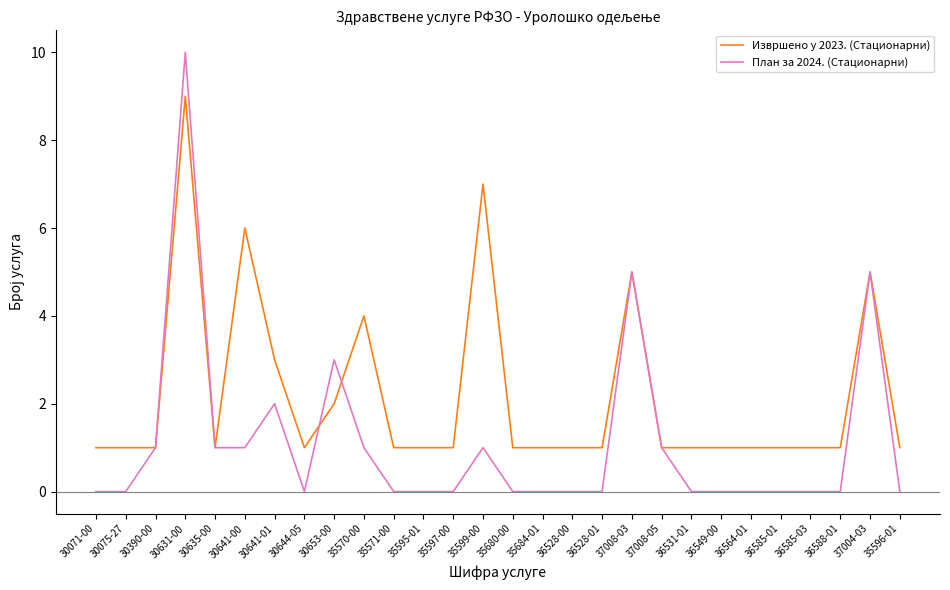

Reading left to right, extract all data points from this chart.

Извршено у 2023. (Стационарни): 30071-00=1	30075-27=1	30390-00=1	30631-00=9	30635-00=1	30641-00=6	30641-01=3	30644-05=1	30653-00=2	35570-00=4	35571-00=1	35595-01=1	35597-00=1	35599-00=7	35680-00=1	35684-01=1	36528-00=1	36528-01=1	37008-03=5	37008-05=1	36531-01=1	36549-00=1	36564-01=1	36585-01=1	36585-03=1	36588-01=1	37004-03=5	35596-01=1
План за 2024. (Стационарни): 30071-00=0	30075-27=0	30390-00=1	30631-00=10	30635-00=1	30641-00=1	30641-01=2	30644-05=0	30653-00=3	35570-00=1	35571-00=0	35595-01=0	35597-00=0	35599-00=1	35680-00=0	35684-01=0	36528-00=0	36528-01=0	37008-03=5	37008-05=1	36531-01=0	36549-00=0	36564-01=0	36585-01=0	36585-03=0	36588-01=0	37004-03=5	35596-01=0